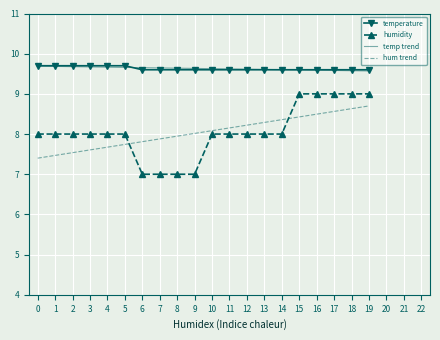

What is the smallest value displayed?

7.0